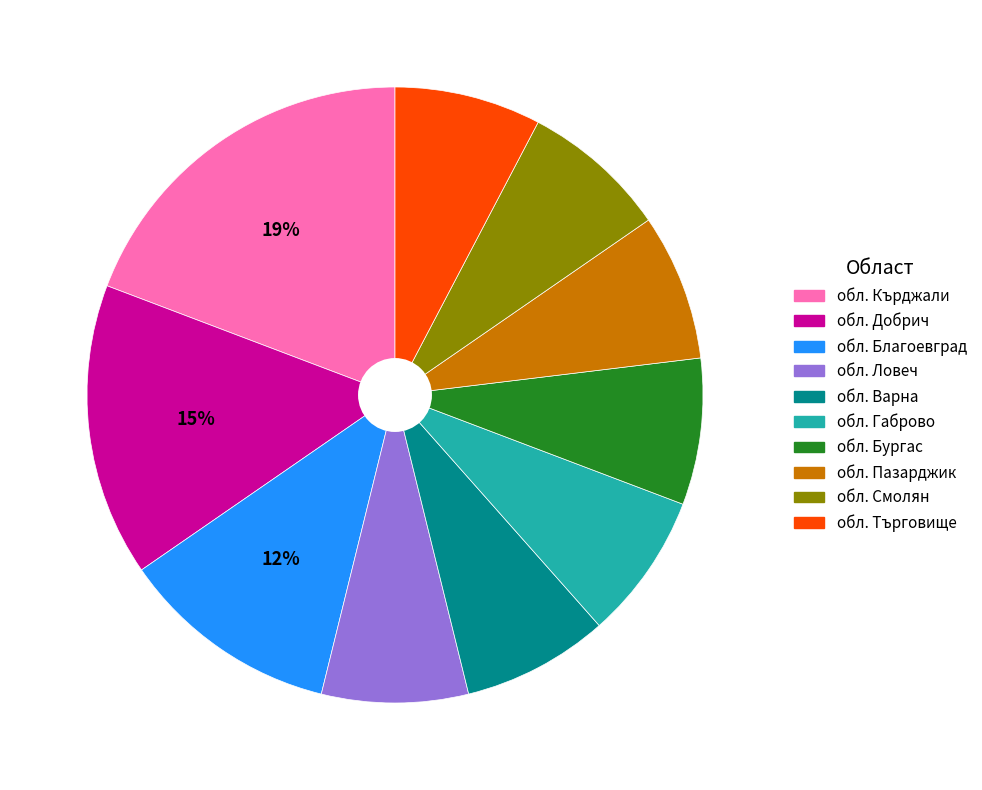

Is there any slice that represents more than half of the pie?

No